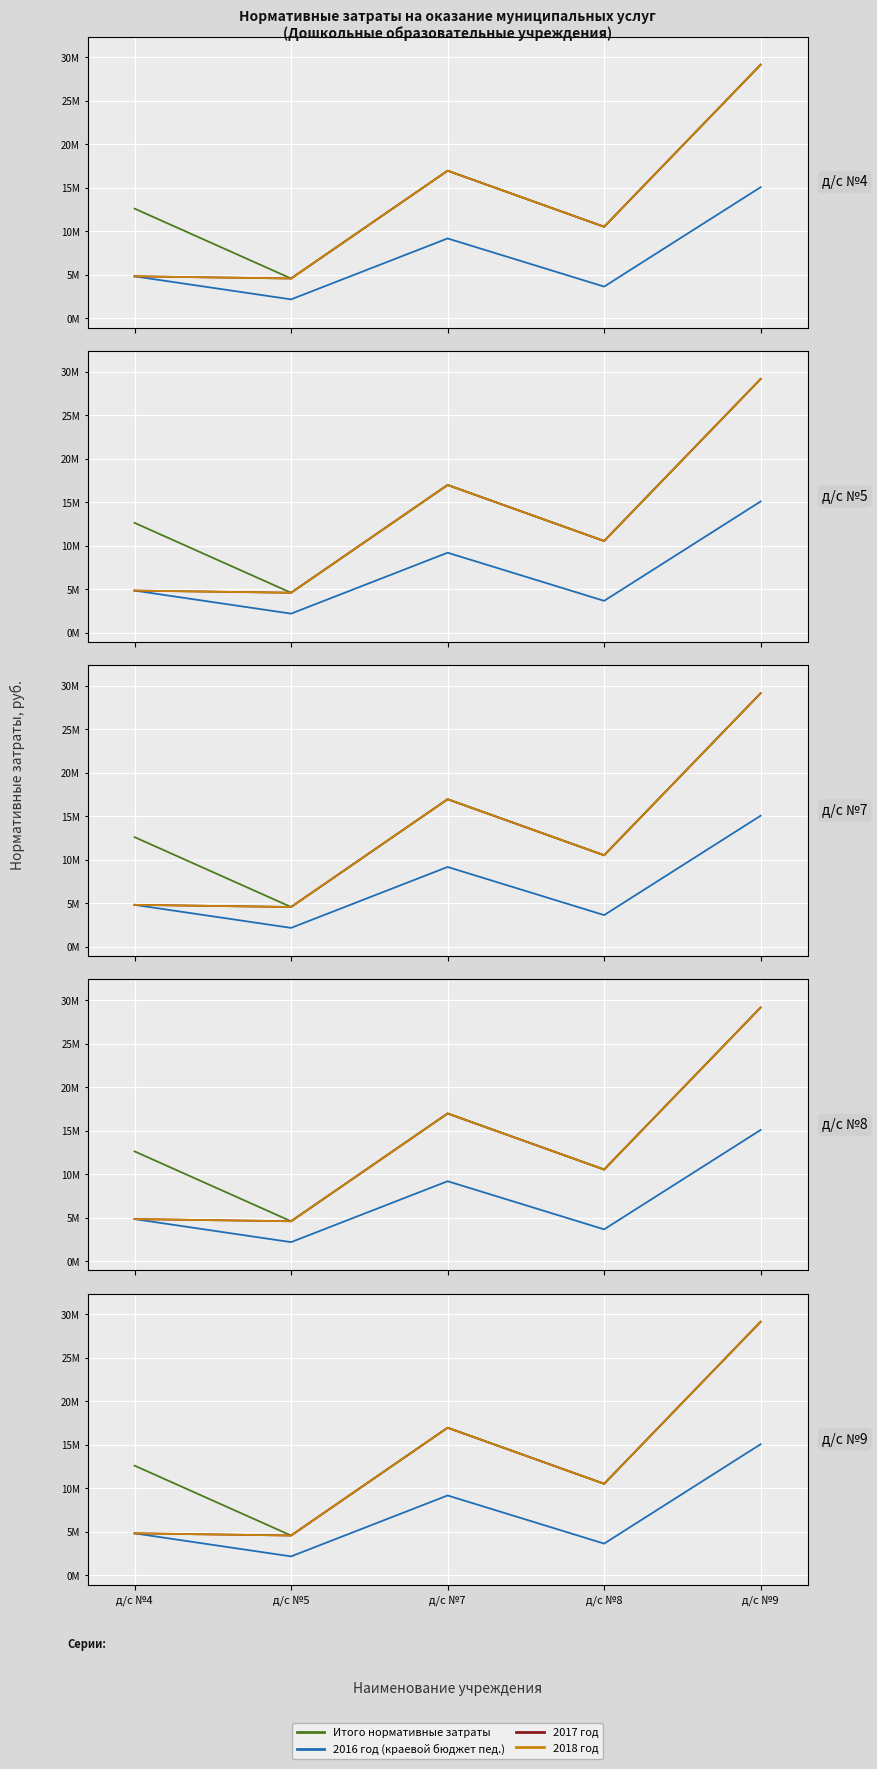

Reading left to right, transcribe all the data shown in this chart.

Итого нормативные затраты: д/с №4=12623346.1	д/с №5=4591866.1	д/с №7=16978176.6	д/с №8=10536804.5	д/с №9=29161302.7
2016 год (краевой бюджет пед.): д/с №4=4839183.7	д/с №5=2191749.3	д/с №7=9194014.2	д/с №8=3660794.4	д/с №9=15084942.3
2017 год: д/с №4=4839183.7	д/с №5=4591866.1	д/с №7=16978176.6	д/с №8=10536804.5	д/с №9=29161302.7
2018 год: д/с №4=4839183.7	д/с №5=4591866.1	д/с №7=16978176.6	д/с №8=10536804.5	д/с №9=29161302.7